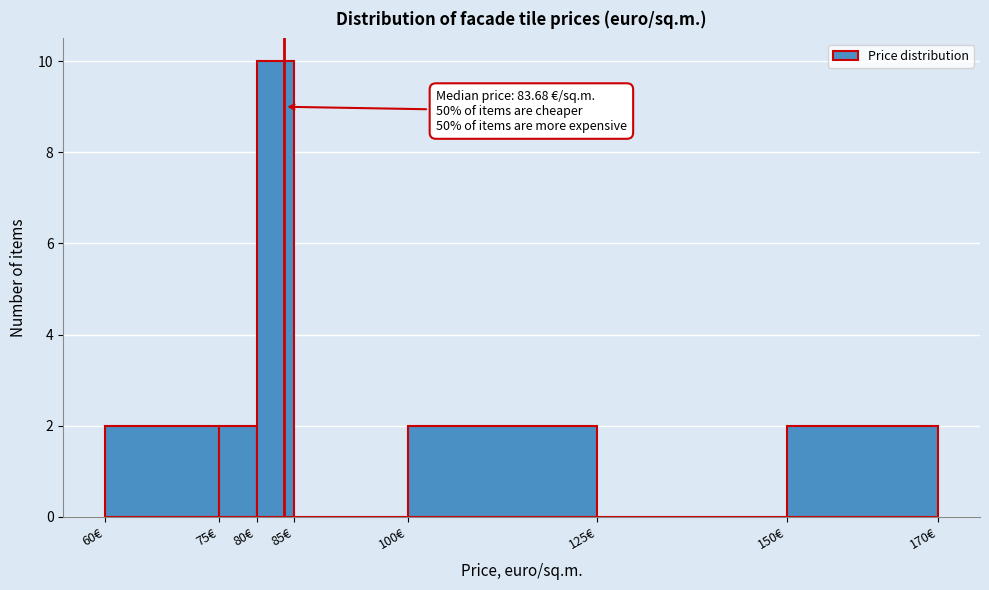

Over which range of the x-axis is the bar tallest?

80 to 85